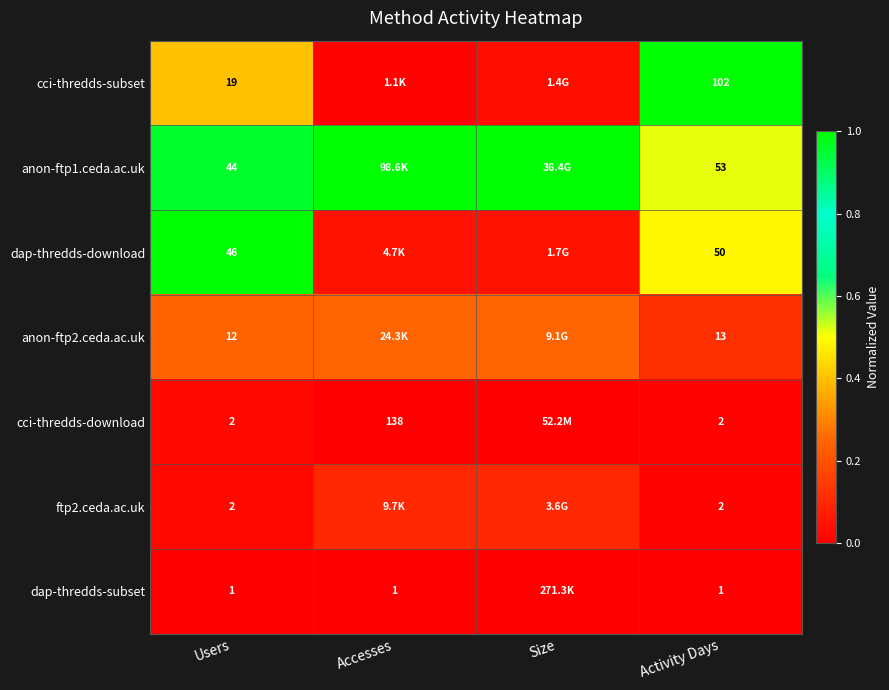

Between Size and Users, which is larger?

Users